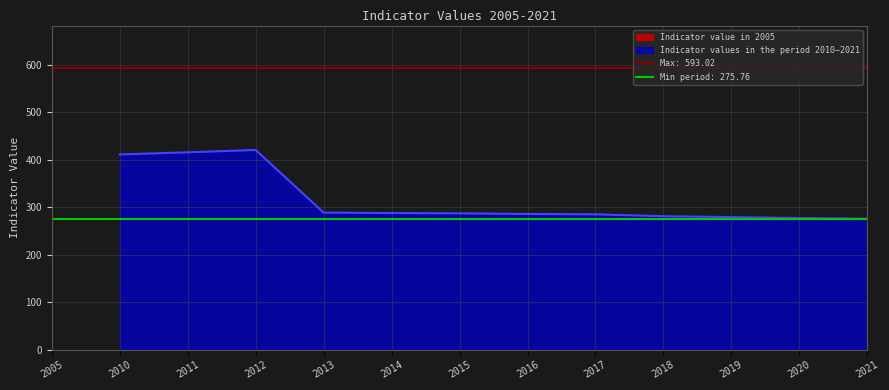

The value of Indicator values in the period 2010−2021 at 2018 is 134.4. True or false?

False